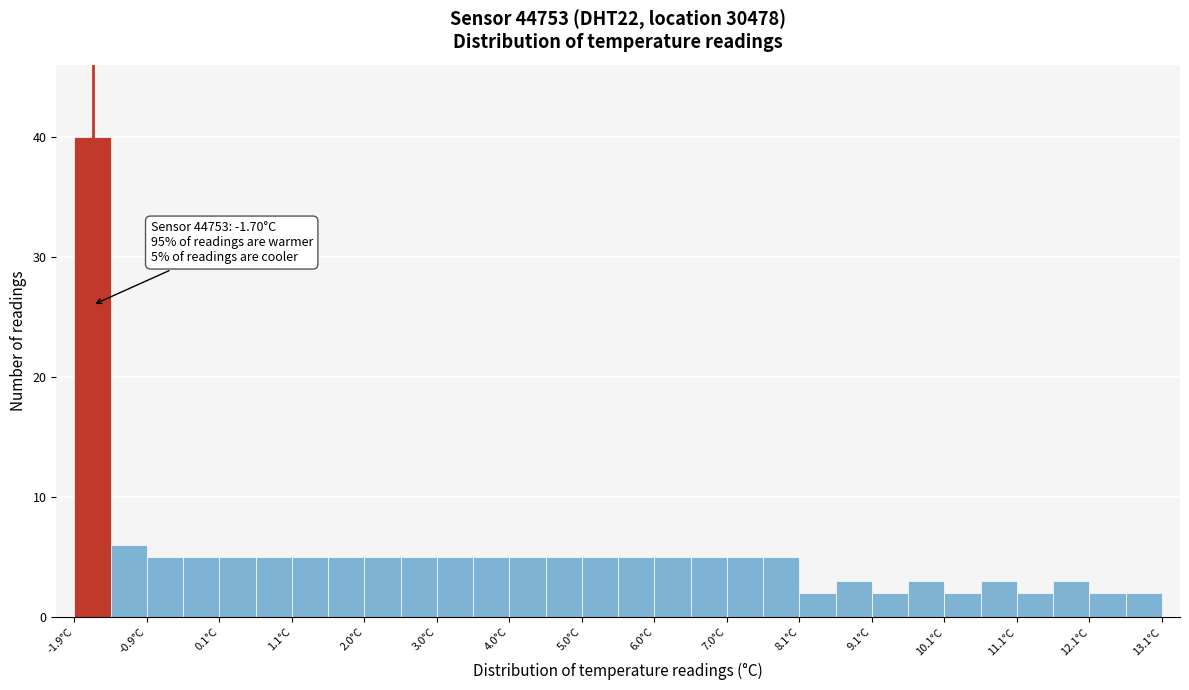

Which range on the x-axis has the tallest bar?

-1.95 to -1.45